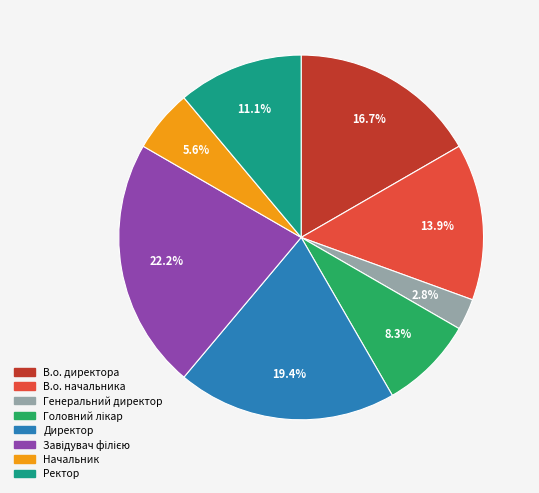

Is it true that Ректор is 11% of the pie?

True